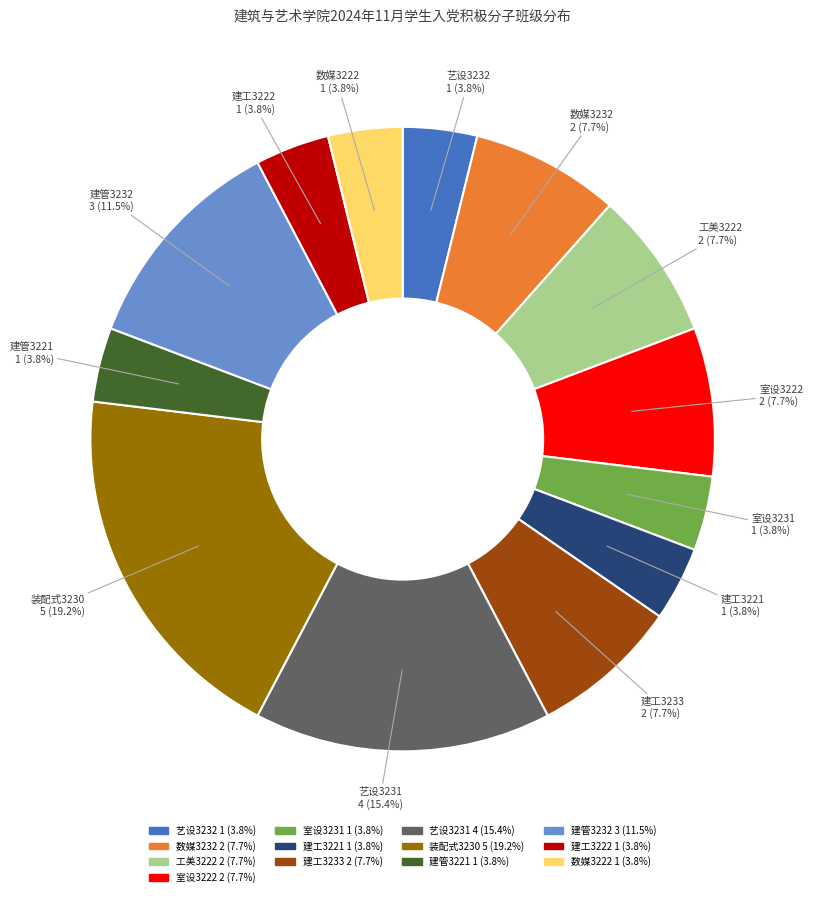

What percentage is NOT represented by 工美3222?

92.3%